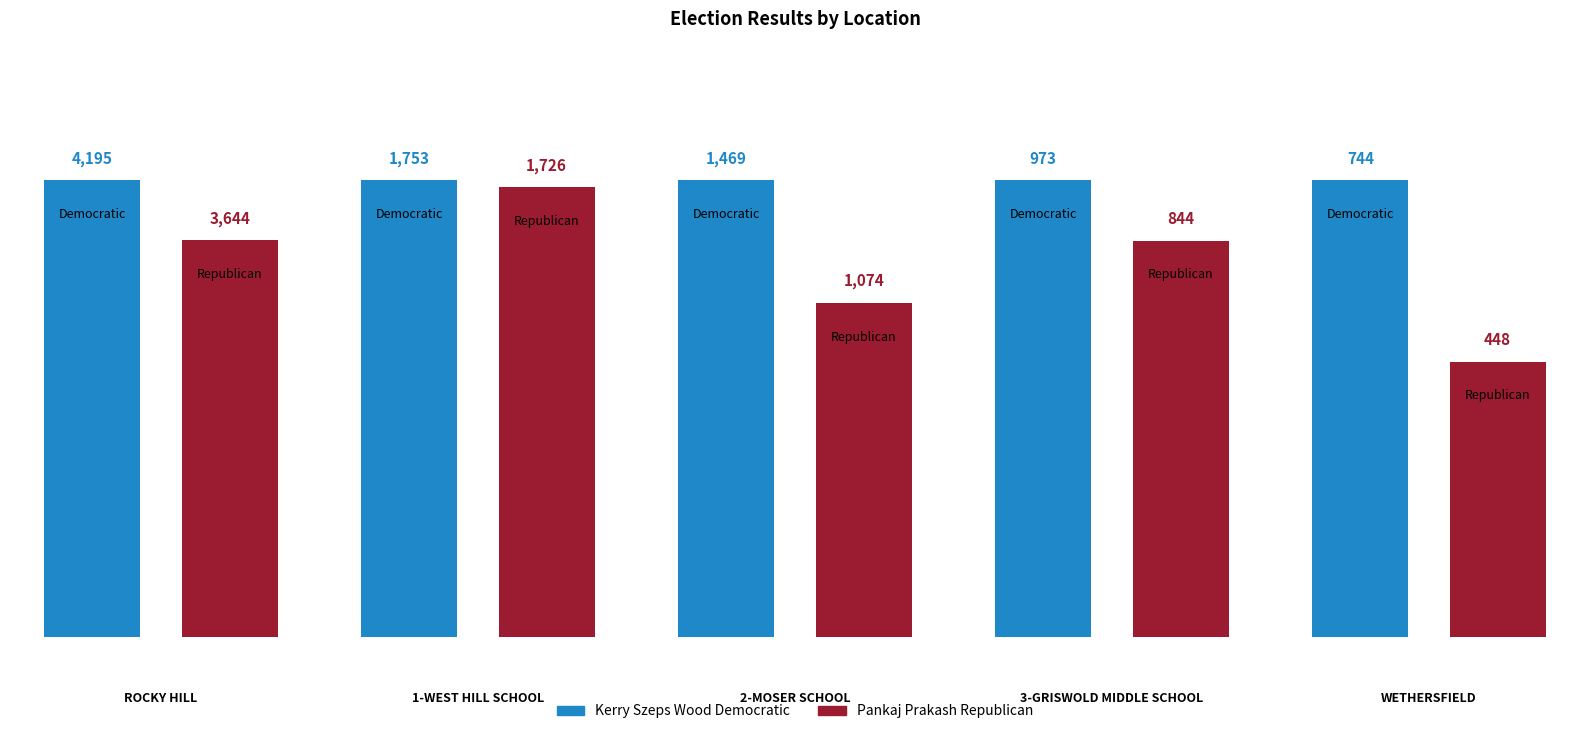

Rank the series at Rocky Hill from lowest to highest value.

Pankaj Prakash Republican, Kerry Szeps Wood Democratic